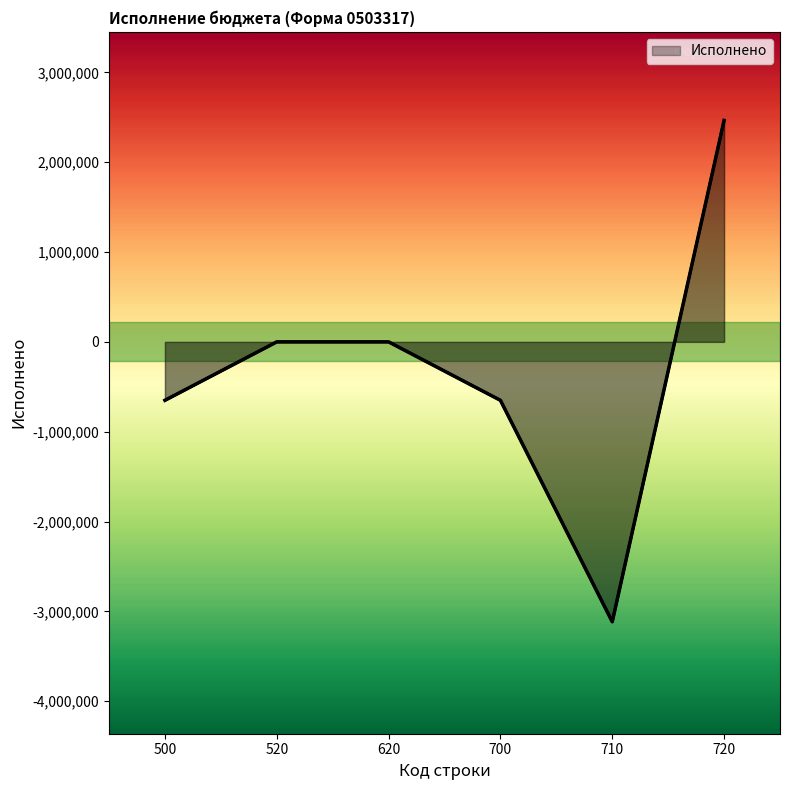

The chart shows a value of 2464955.5 at 720. True or false?

True